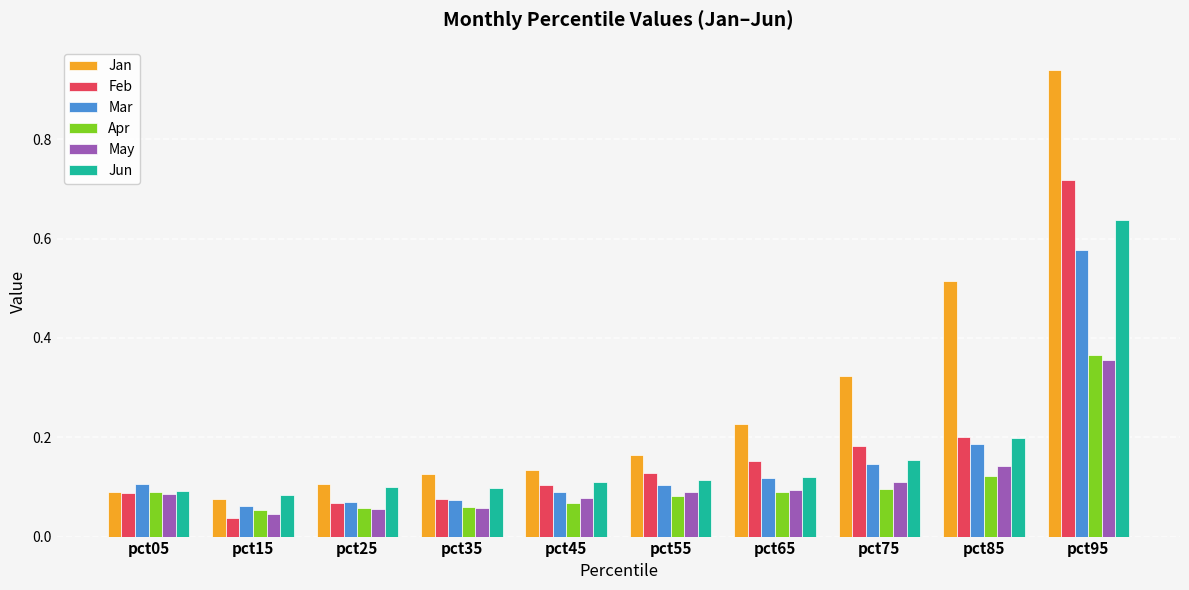

Which series has the largest total across all categories?

Jan